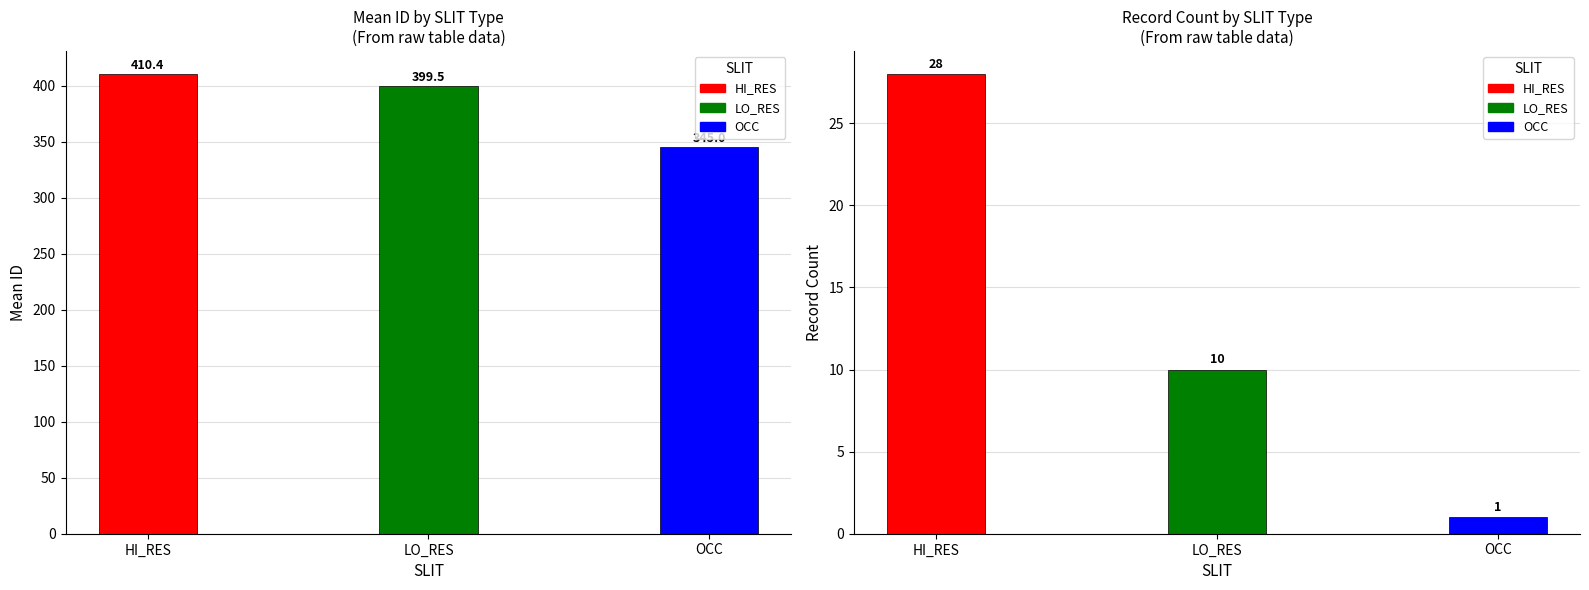

Reading right to left, extract all data points from this chart.

Mean ID: OCC=345.0	LO_RES=399.5	HI_RES=410.4
Count: OCC=1.0	LO_RES=10.0	HI_RES=28.0